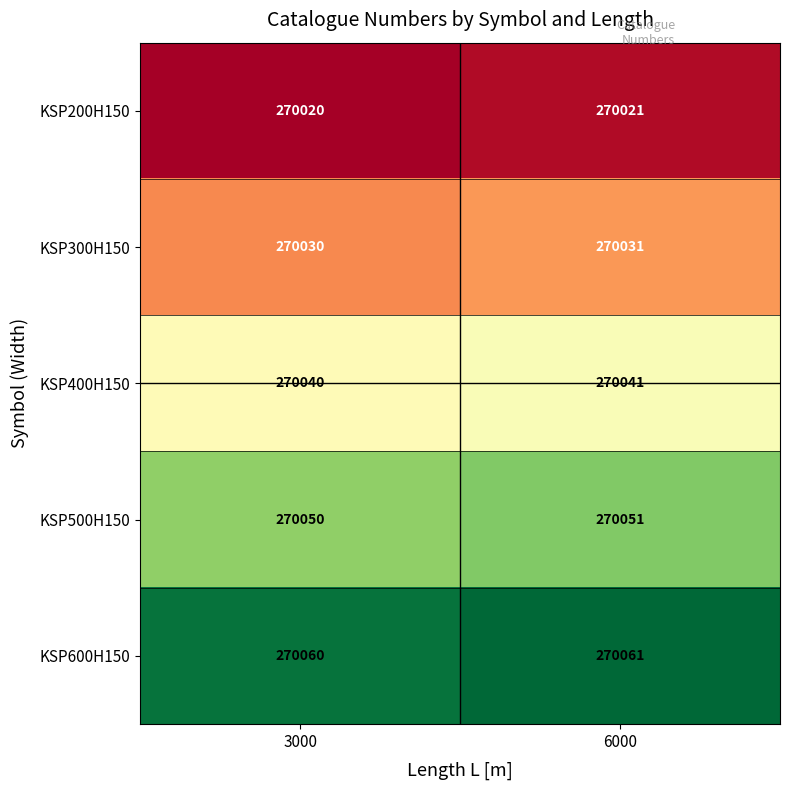

What is the spread (max minus min) of values at 3000?

40